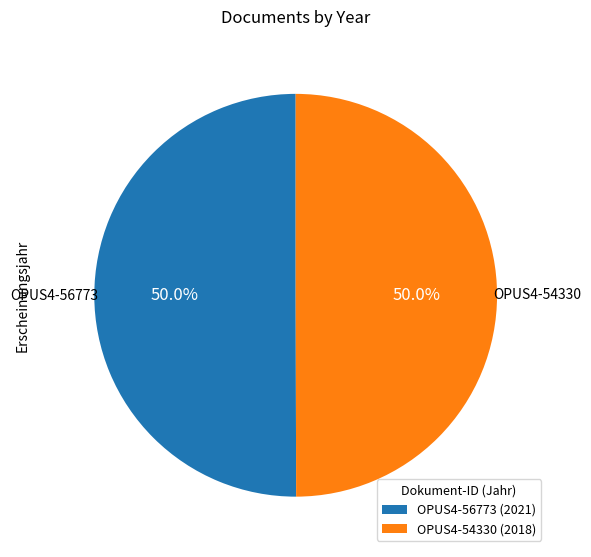

Count the number of slices in the pie.

2